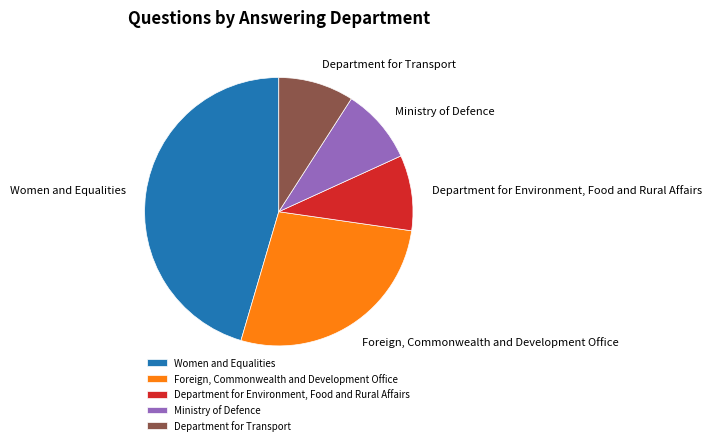

How many slices are in this pie chart?

5